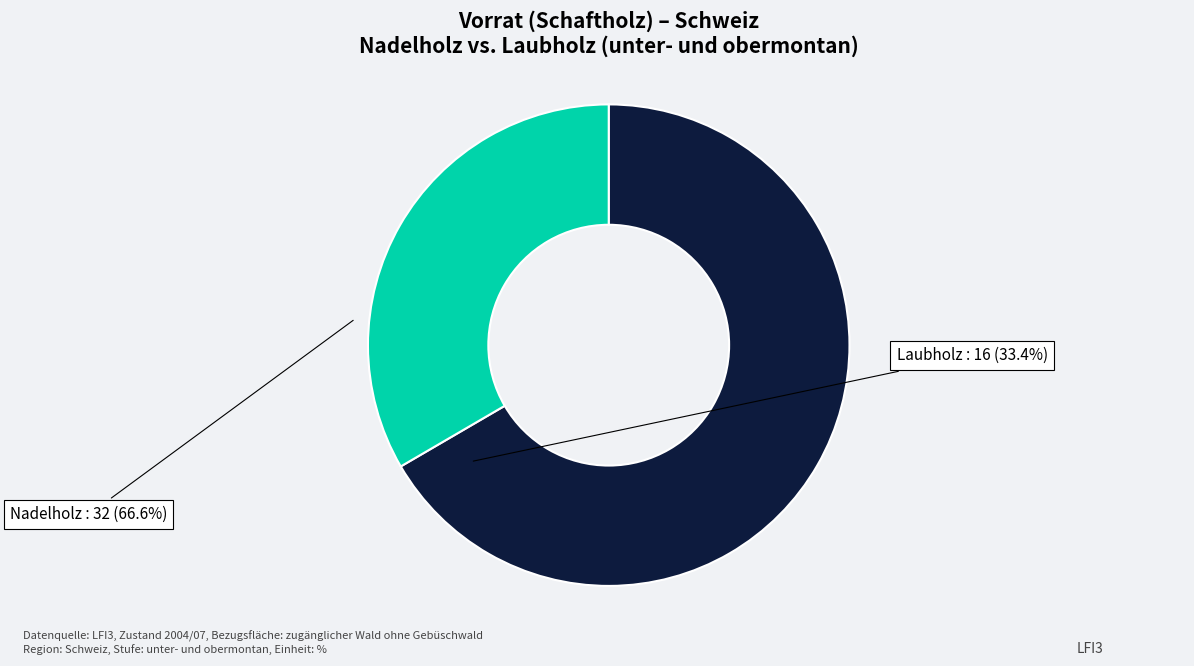

Is it true that Nadelholz is 79% of the pie?

False